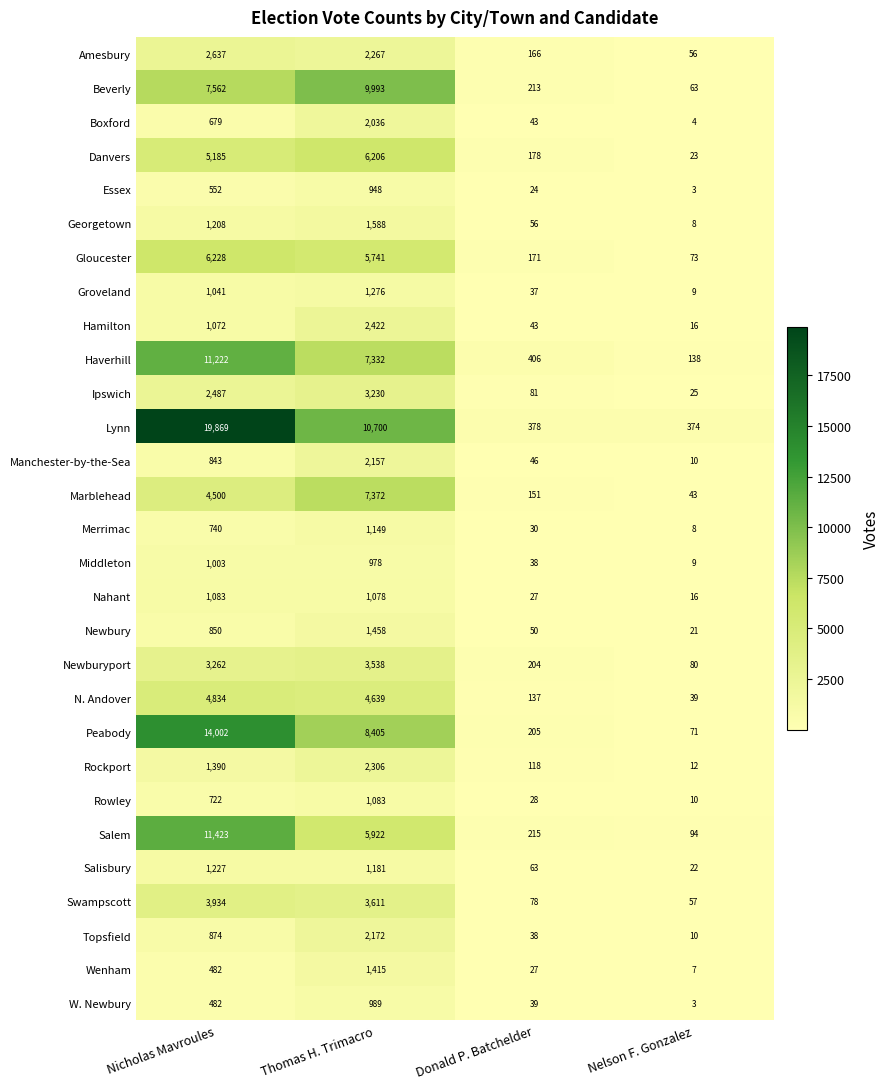

At how many categories does at least one series exceed 17525?

1